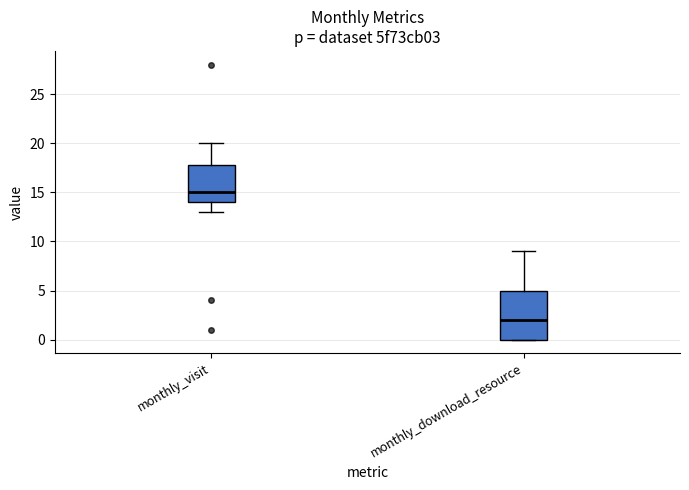

Comparing the boxes themselves (not the whiskers), which one is the tallest?

monthly_download_resource